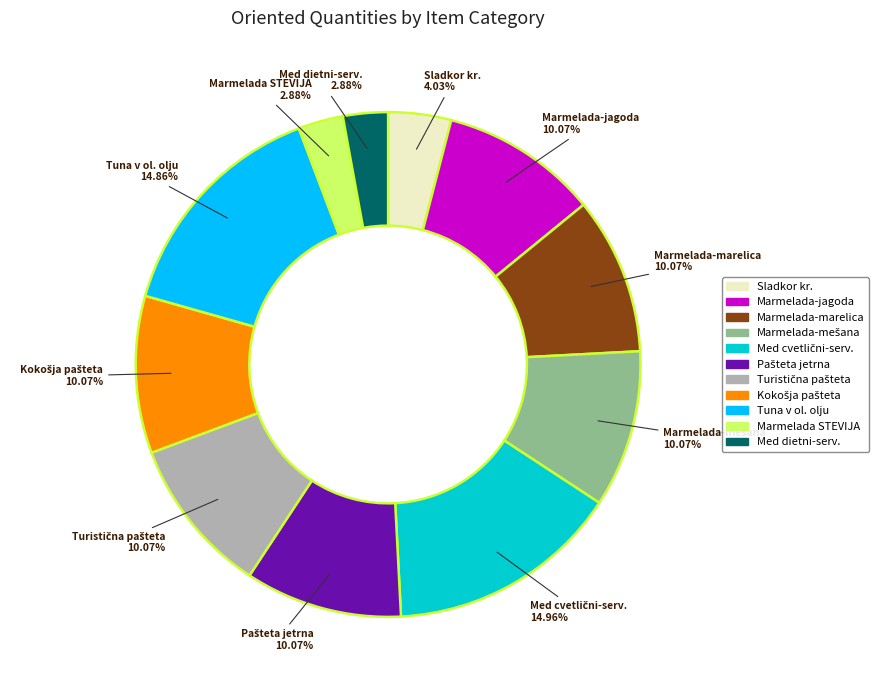

Is there a majority slice in this chart?

No